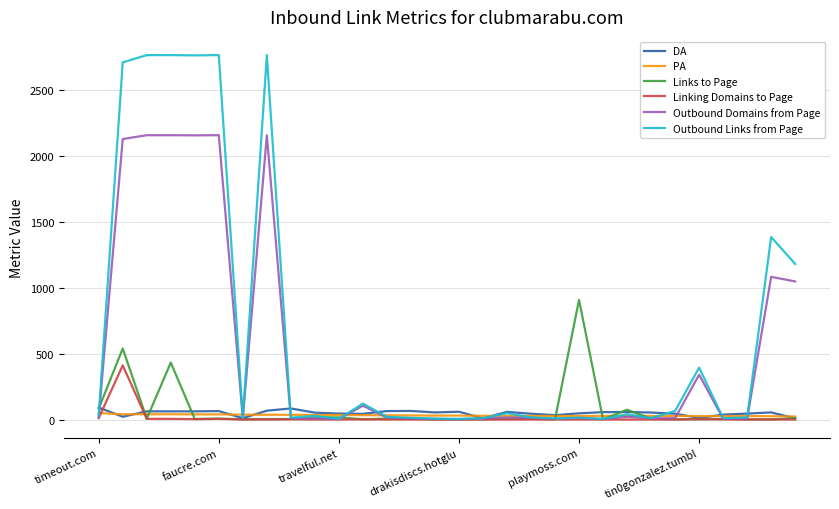

Which series has the widest spread of values?

Outbound Links from Page